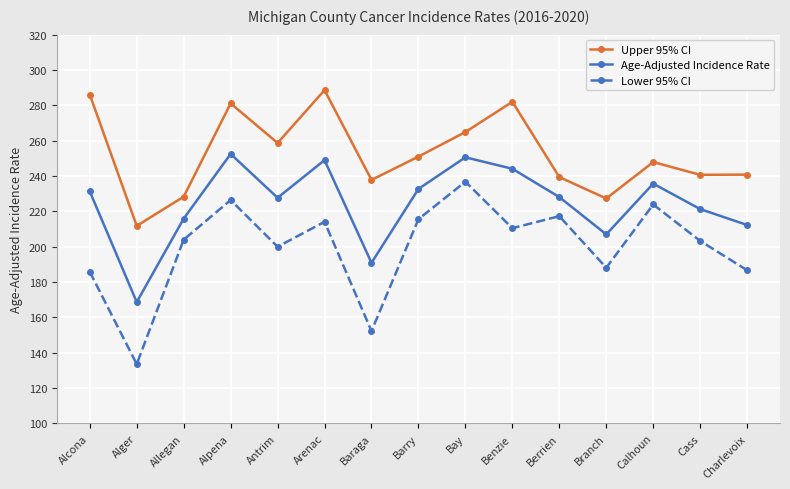

At which label does Upper 95% CI reach its peak?

Arenac